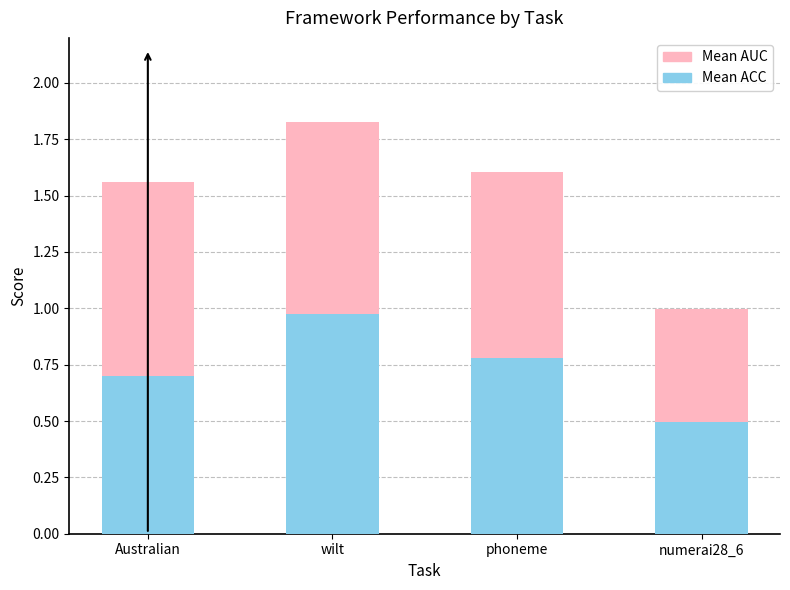

At which label is Mean ACC closest to 0?

numerai28_6